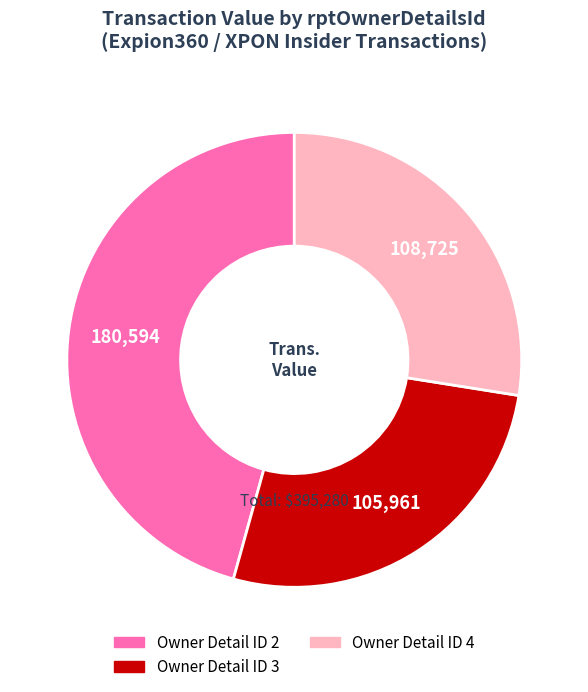

Which slice is the largest?

Owner Detail ID 2